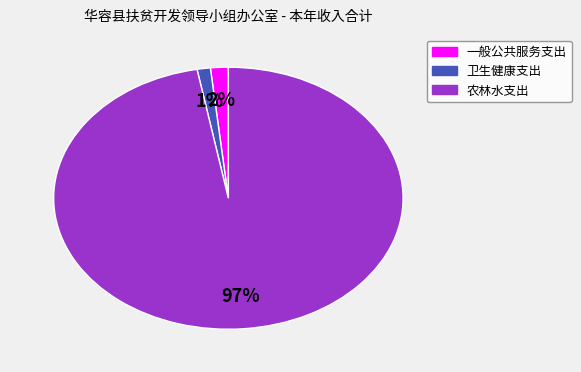

How many slices are in this pie chart?

3